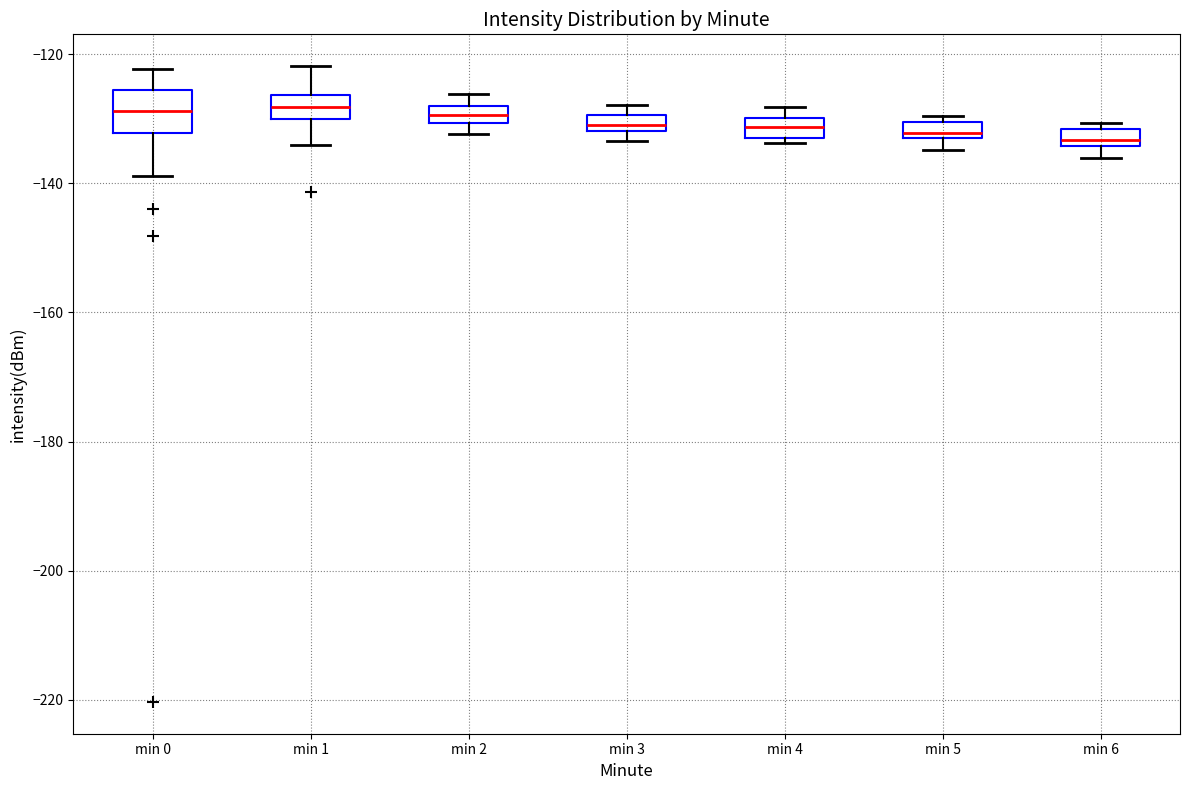

Where is the lower edge of the box for min 1 on the y-axis? The values are not printed on the chart, so give them approximately, as read against the axis.

-130